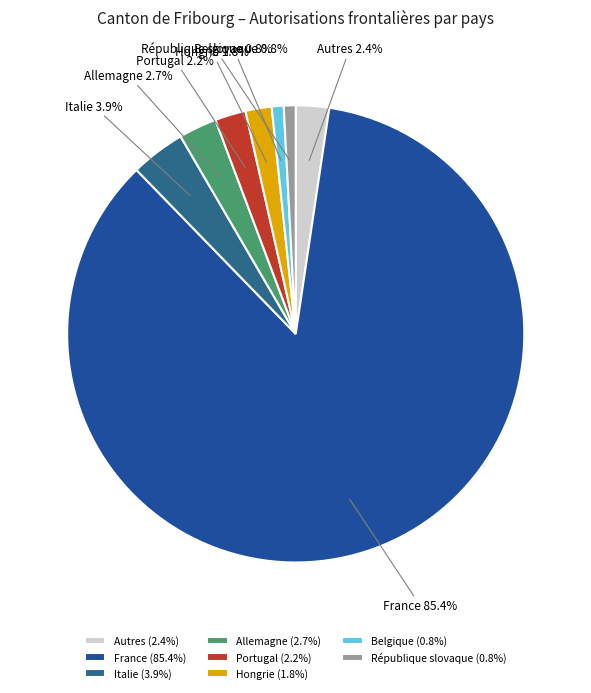

Combined, do Hongrie and Italie account for over 50%?

No